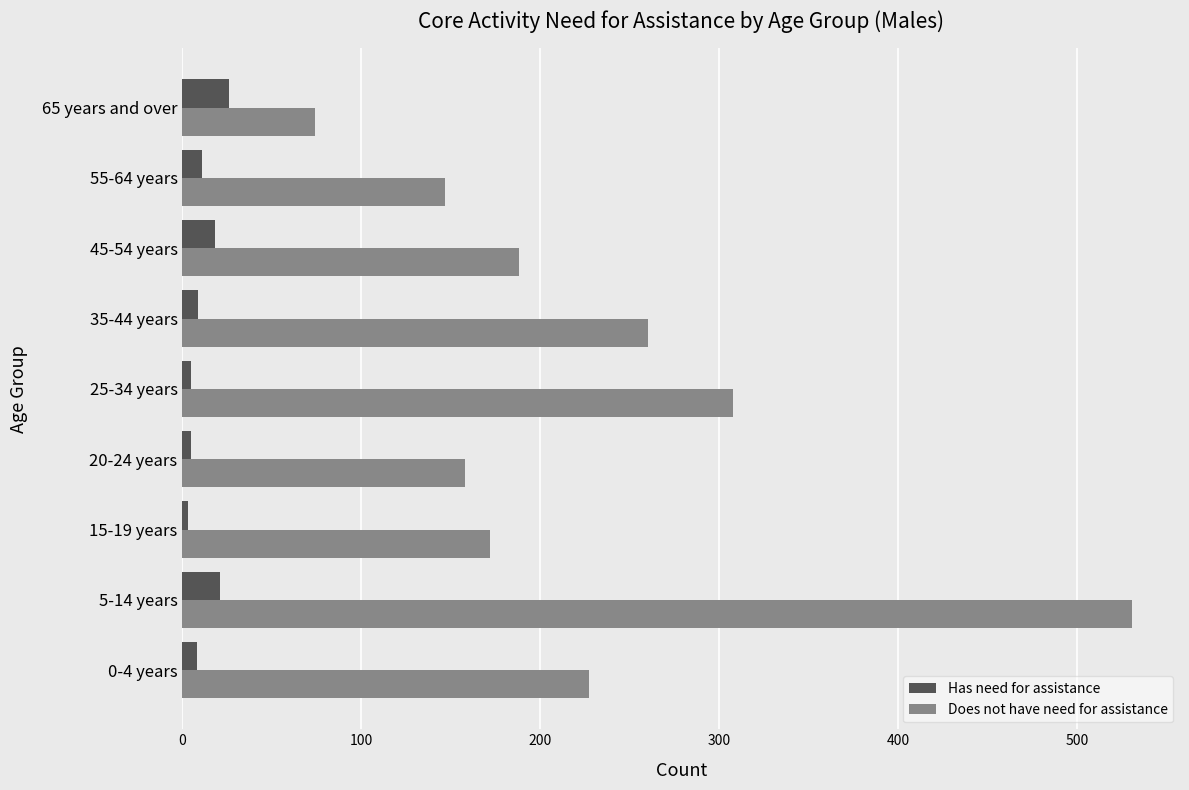

At 55-64 years, list the series in order from smallest to largest.

Has need for assistance, Does not have need for assistance